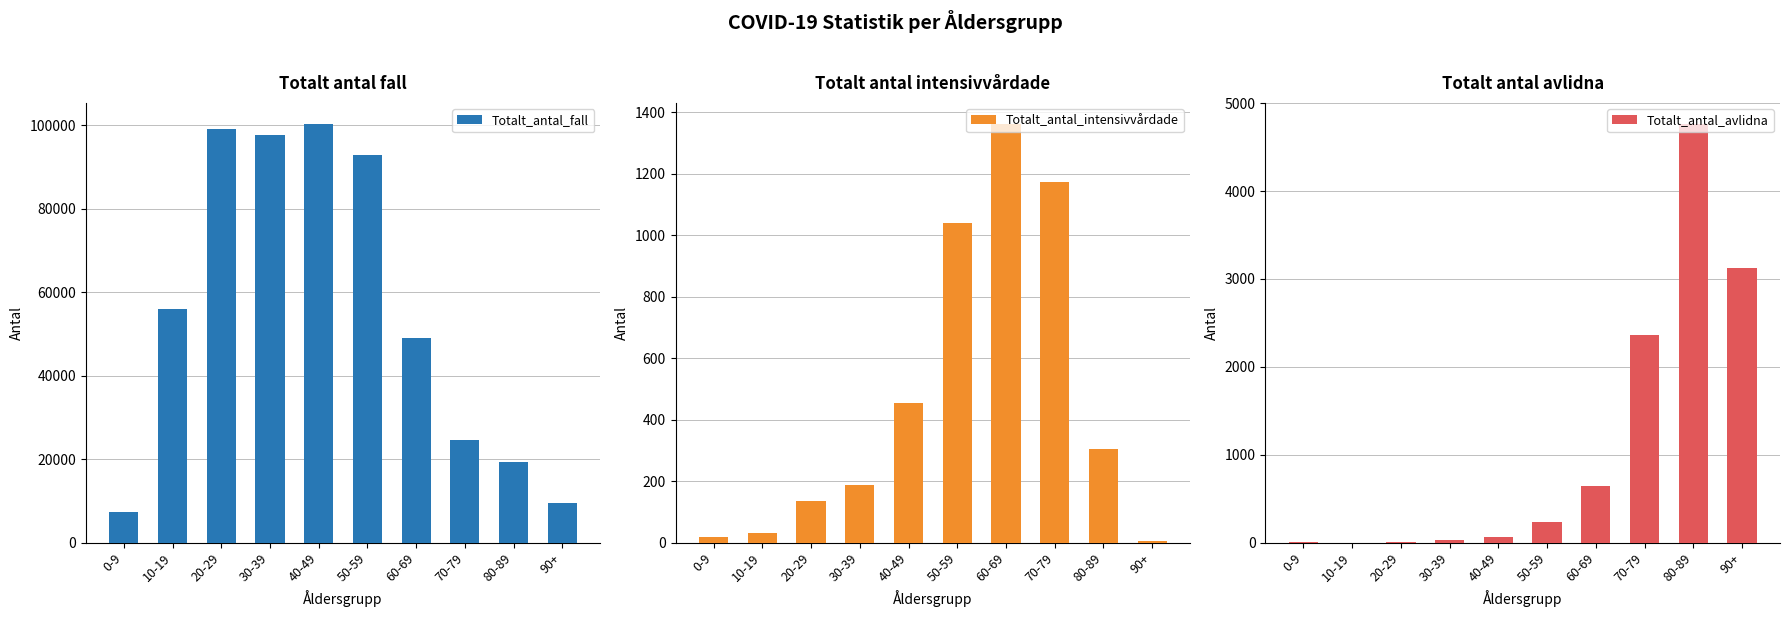

How many bars are there in total?

30